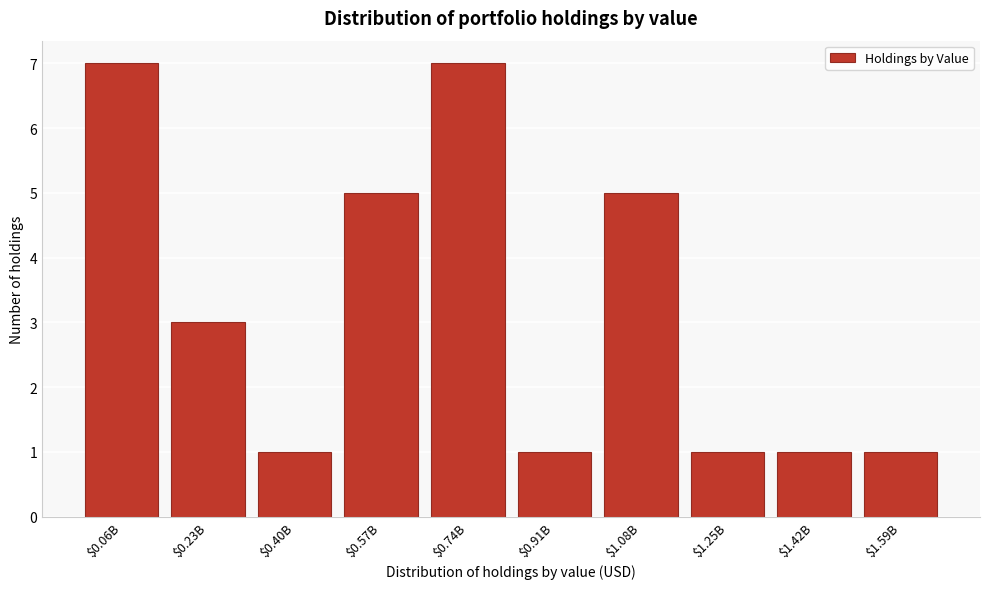

Reading left to right, what are all the values shown in this chart?

7	3	1	5	7	1	5	1	1	1